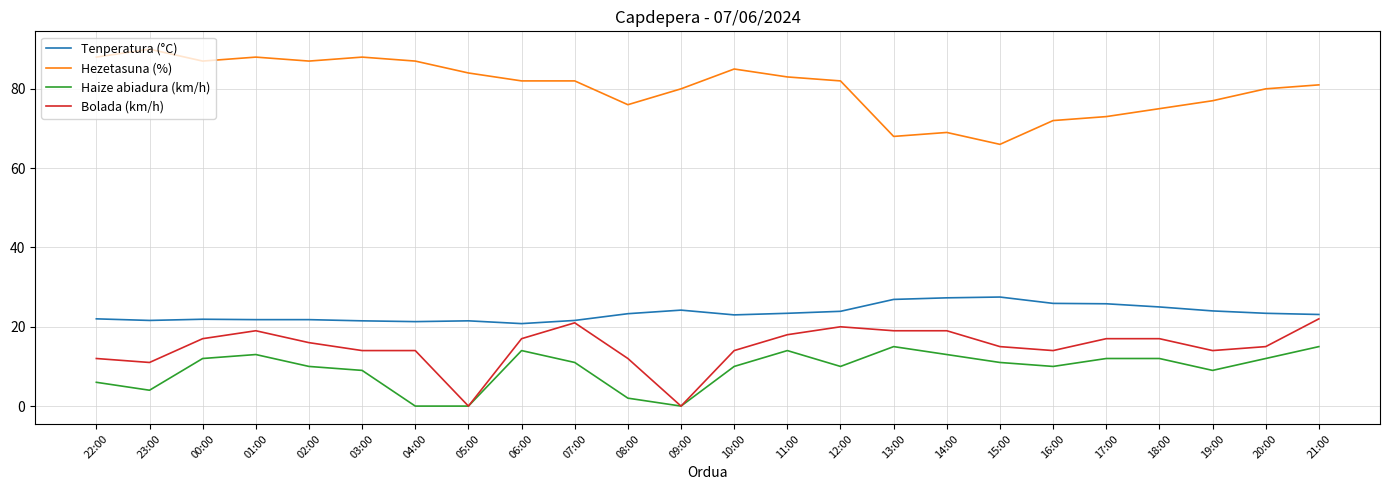

Which label corresponds to the largest value in the chart?

23:00